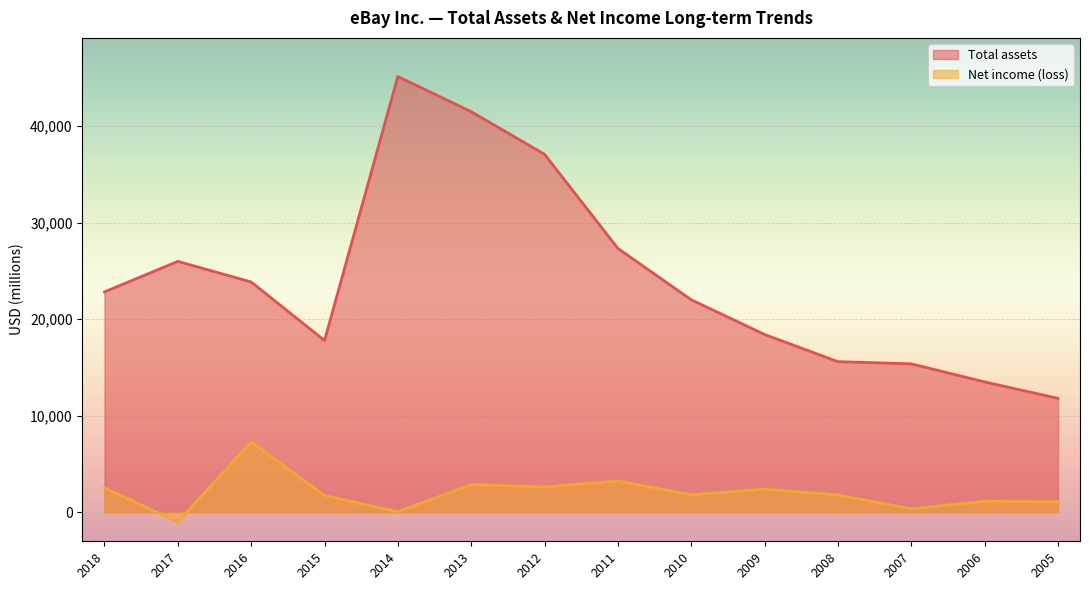

At how many categories does at least one series exceed 11018?

14